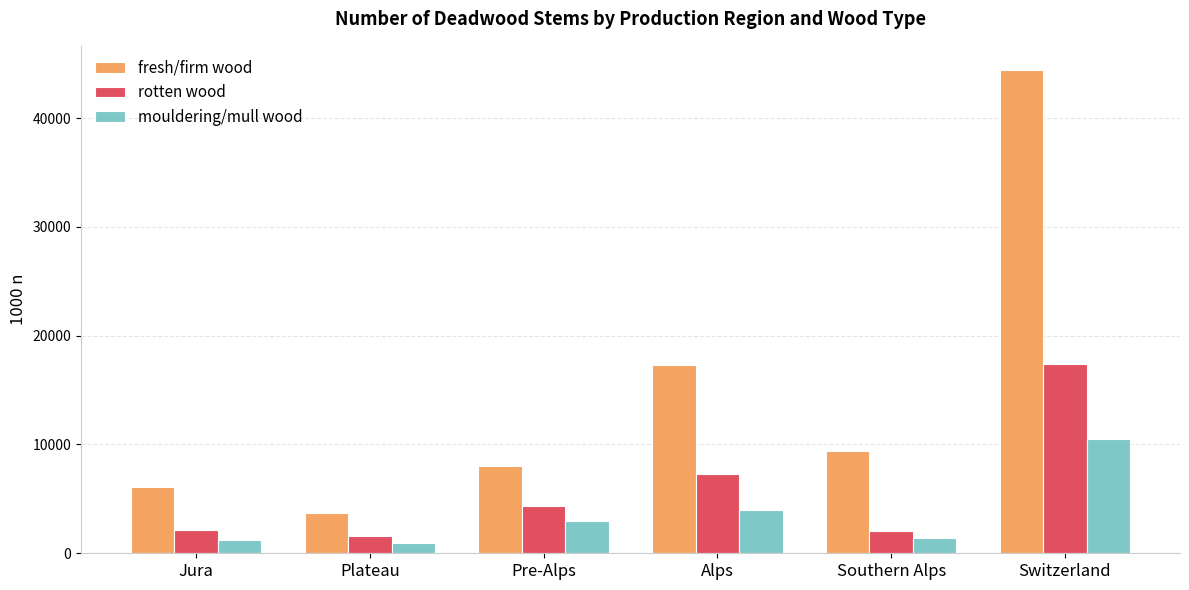

Between Plateau and Alps, which series saw the biggest shift?

fresh/firm wood